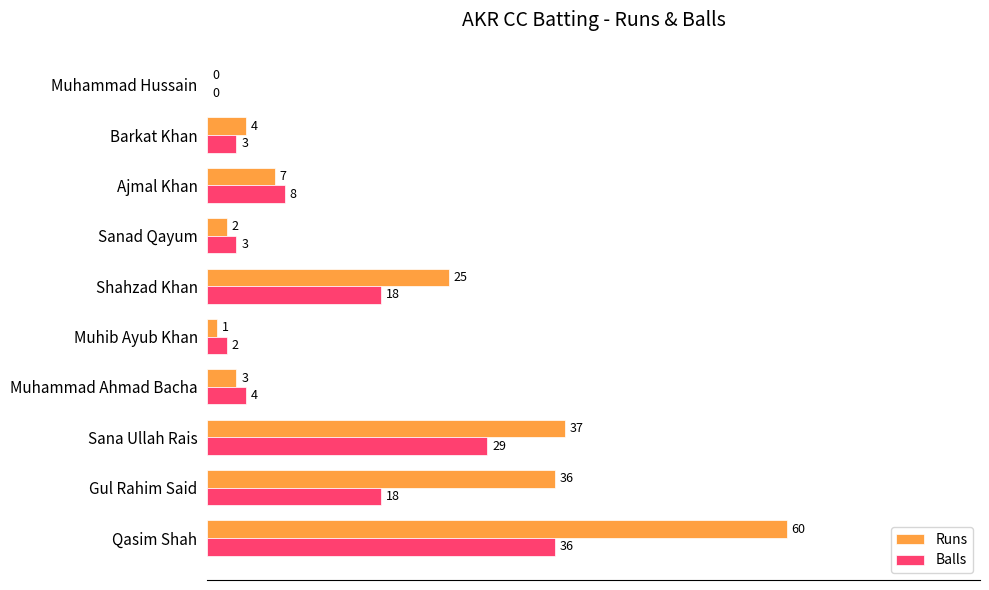

Read the Balls value at Gul Rahim Said, to the nearest 10.

20